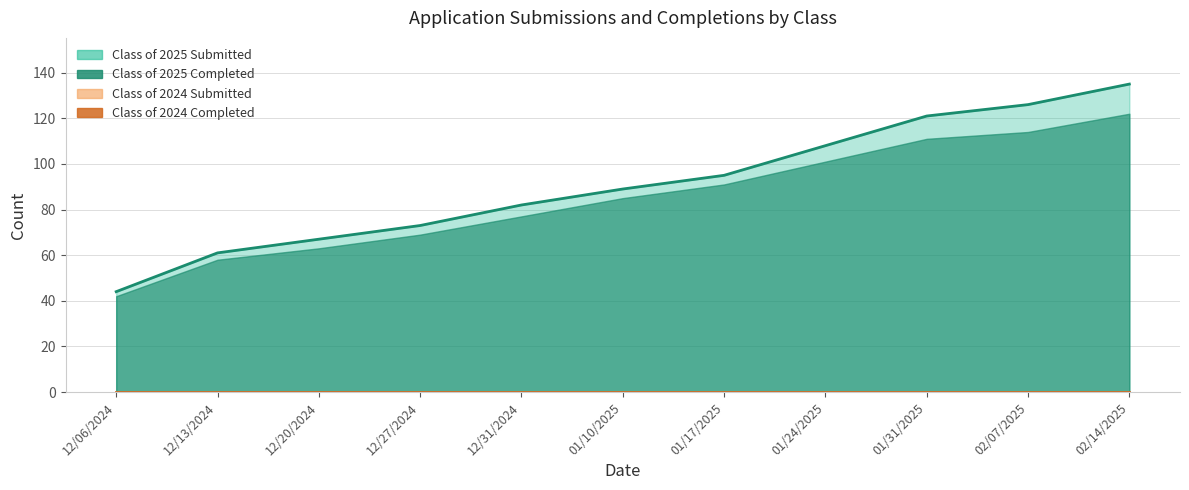

True or false: Class of 2025 Completed and Class of 2025 Submitted cross at least once.

False